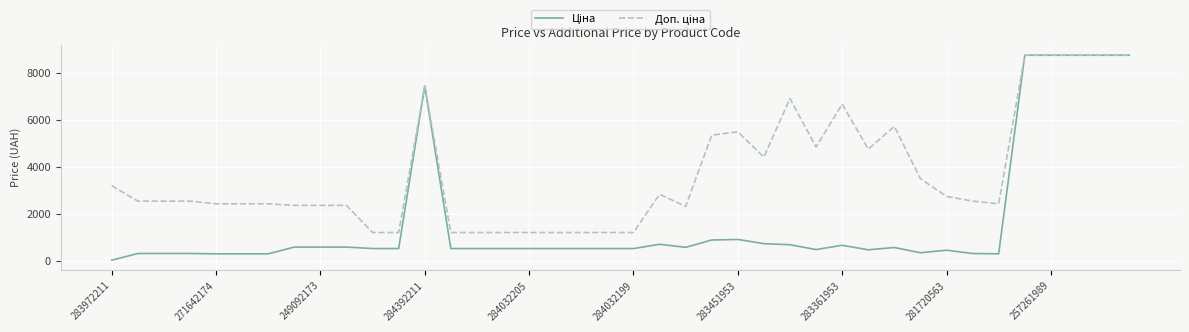

Does the chart display data point markers on the line(s)?

No